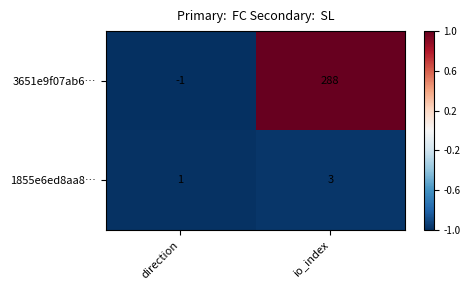

True or false: 3651e9f07ab6… has a value of -1 at direction.

True